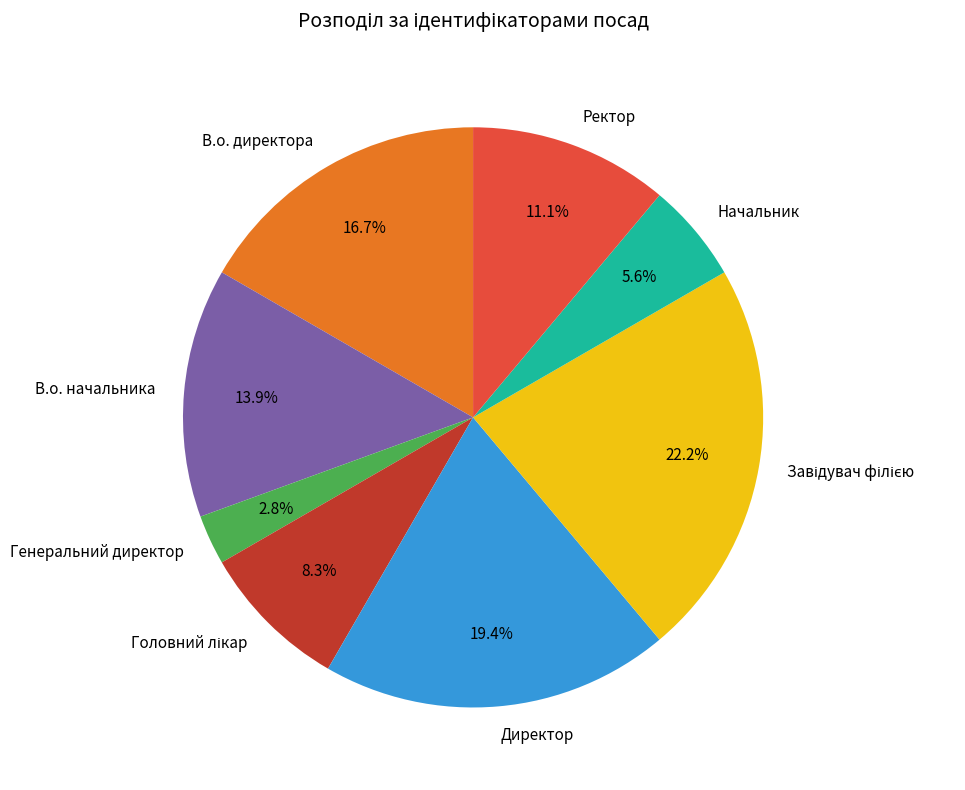

Is there a majority slice in this chart?

No